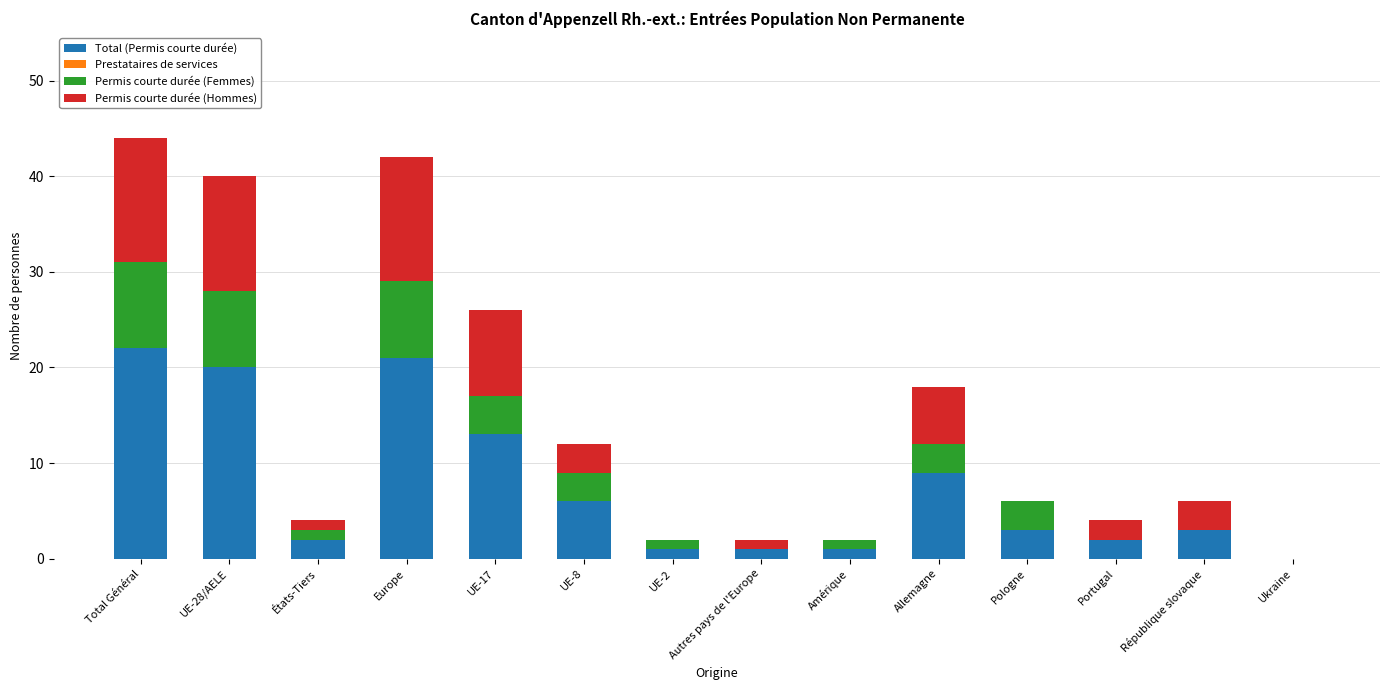

What value does the Total (Permis courte durée) series have at Europe?

21